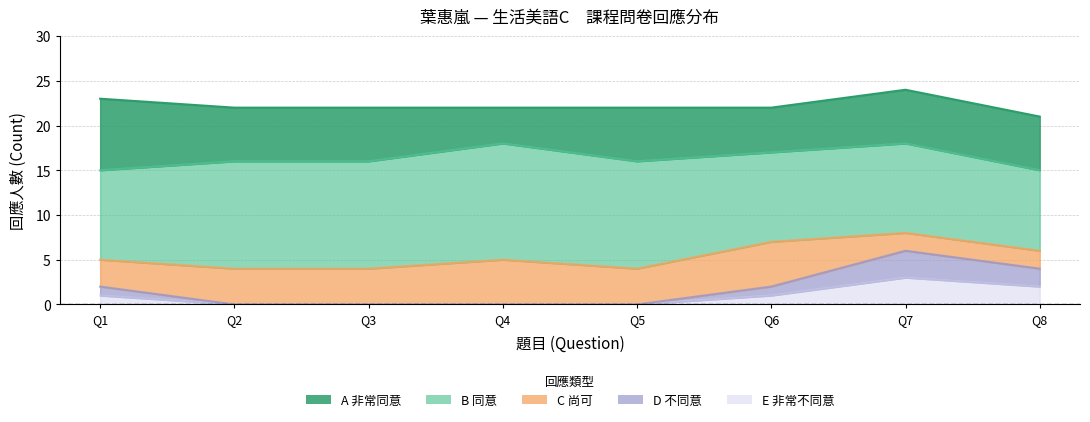

How many data points does each series have?

8